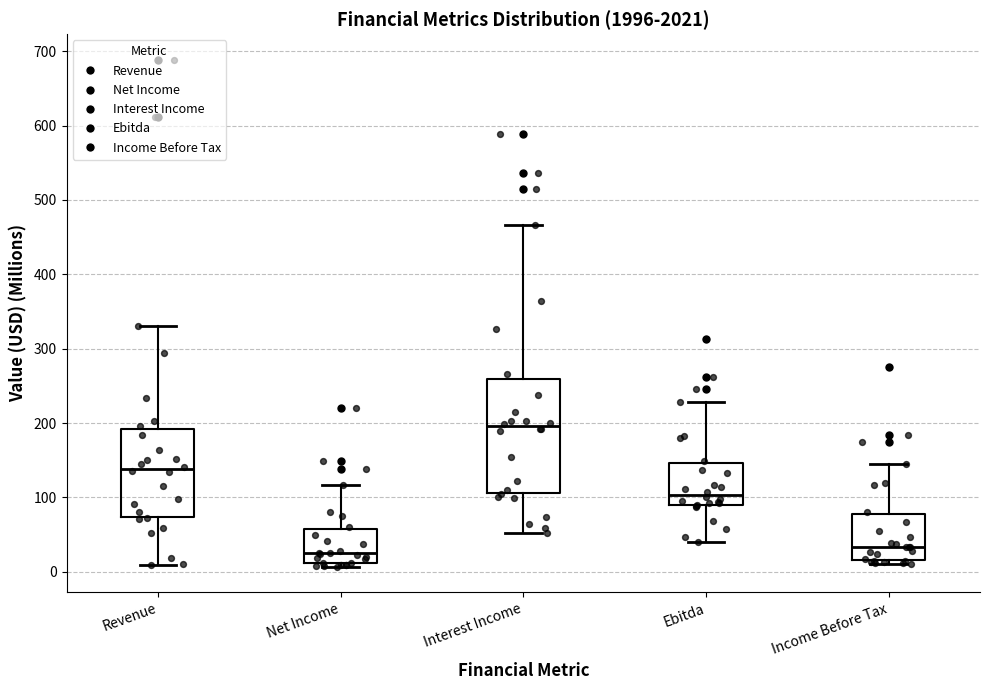

Reading left to right, transcribe this box plot: for each box, give where its median line is, the range the box spans, and where its two whiskers end, as read against the y-axis. The values are not printed on the chart, so give them approximately, as read against the axis.

Revenue: median 140, box 70 to 190, whiskers 10 to 330
Net Income: median 20, box 10 to 60, whiskers 10 (just below the box's lower edge) to 120
Interest Income: median 200, box 110 to 260, whiskers 50 to 470
Ebitda: median 100, box 90 to 150, whiskers 40 to 230
Income Before Tax: median 30, box 20 to 80, whiskers 10 to 150